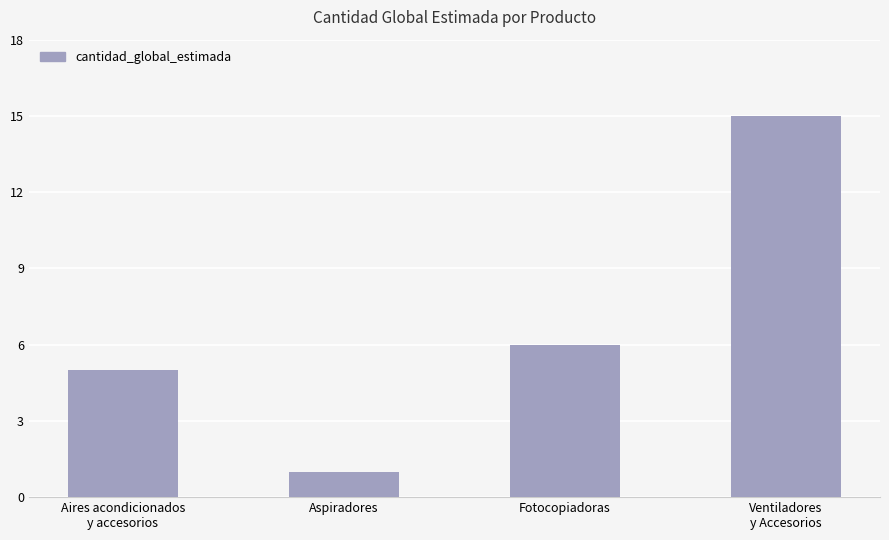

What is the change in value from Aspiradores to Ventiladores
y Accesorios?

+14